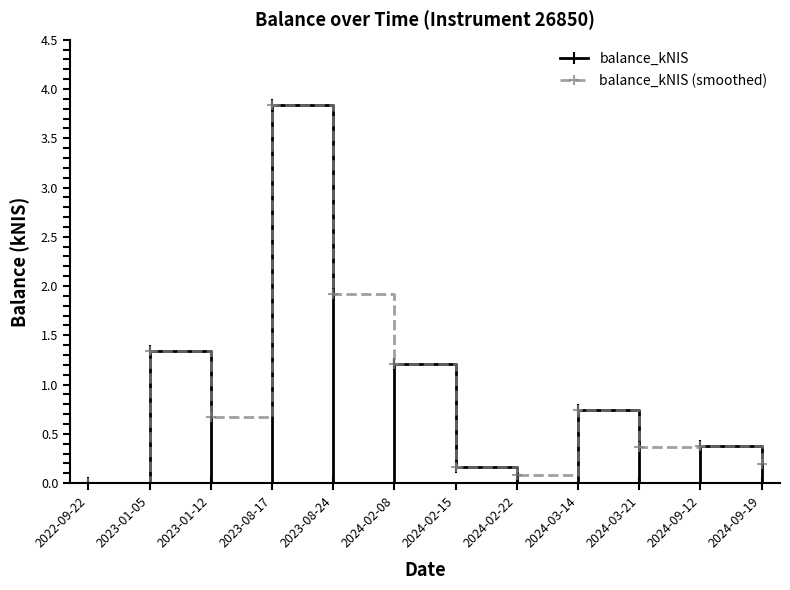

Rank the series at 2024-09-19 from highest to lowest value.

balance_kNIS (smoothed), balance_kNIS